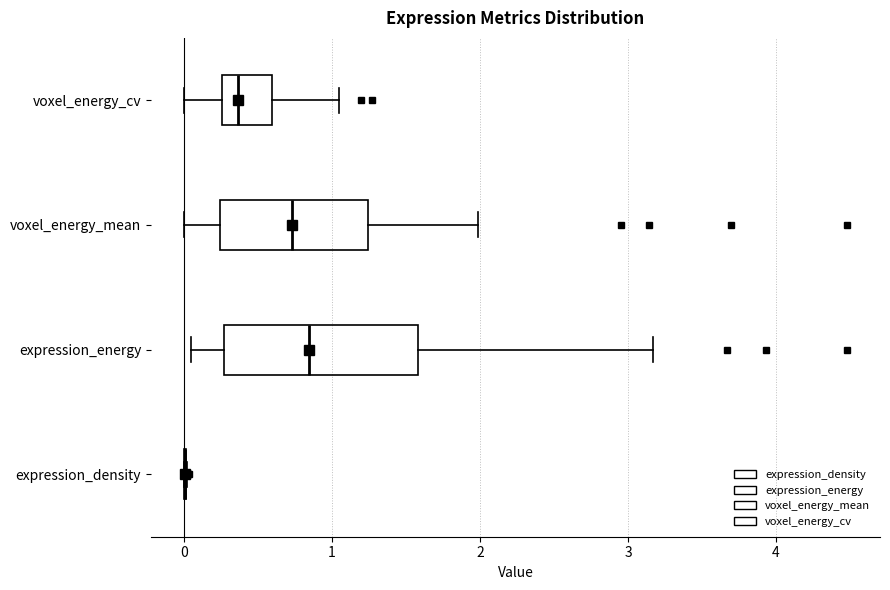

Reading bottom to top, transcribe this box plot: for each box, give where its median line is, the range the box spans, and where its two whiskers end, as read against the x-axis. The values are not printed on the chart, so give them approximately, as read against the axis.

expression_density: box collapsed to a line at 0.0, whiskers 0.0 to 0.0
expression_energy: median 0.8, box 0.3 to 1.6, whiskers 0.0 to 3.2
voxel_energy_mean: median 0.7, box 0.2 to 1.2, whiskers 0.0 to 2.0
voxel_energy_cv: median 0.4, box 0.3 to 0.6, whiskers 0.0 to 1.0